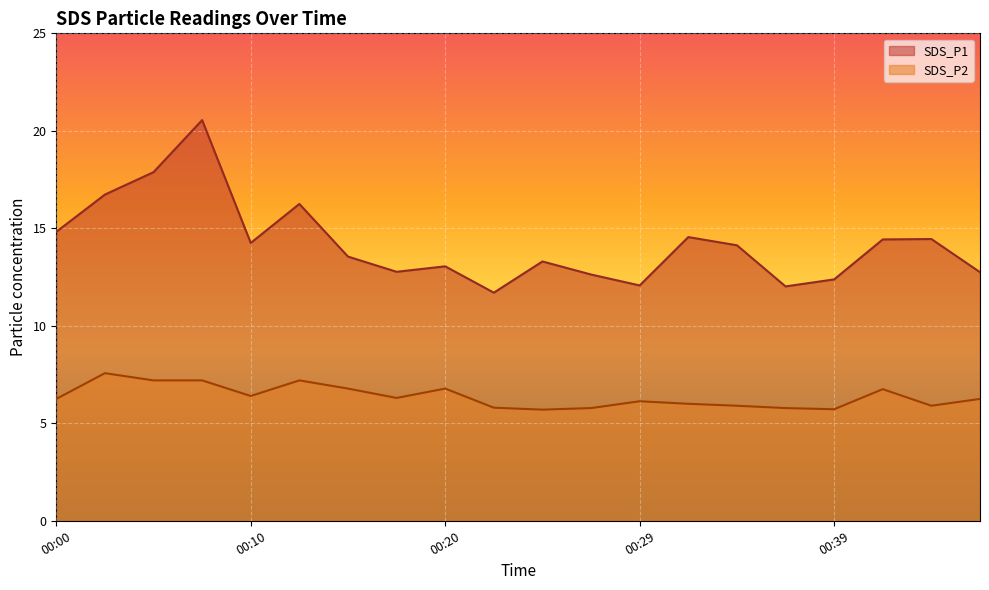

At which label does SDS_P2 first exceed 6?

00:00